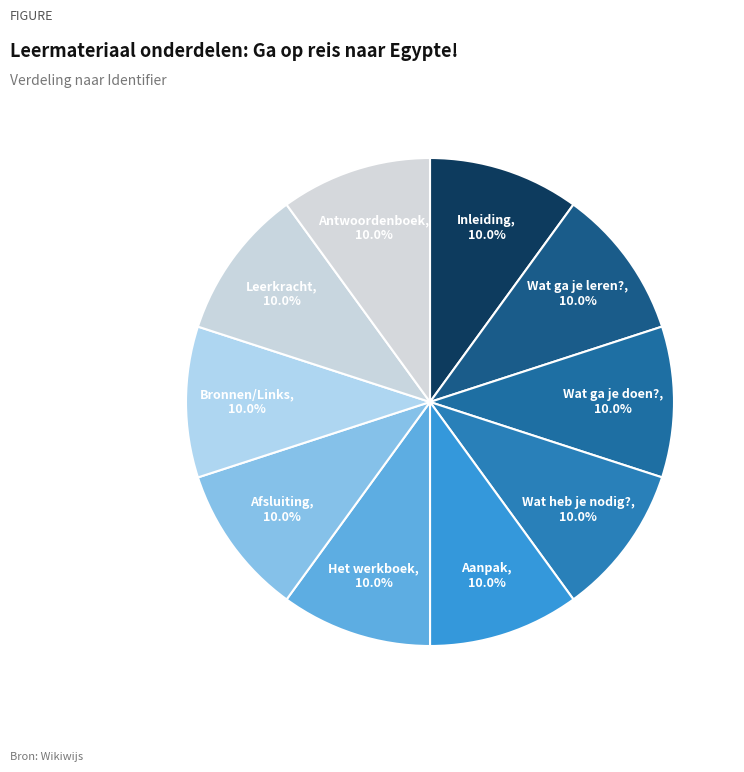

Combined, what portion of the pie is Leerkracht and Afsluiting?

20.0%